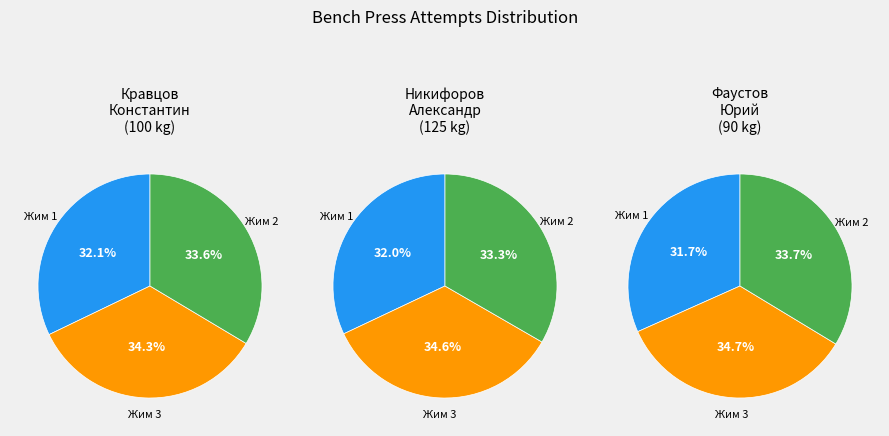

To the nearest percent, what is the combined percentage of 90 and 125?

65%